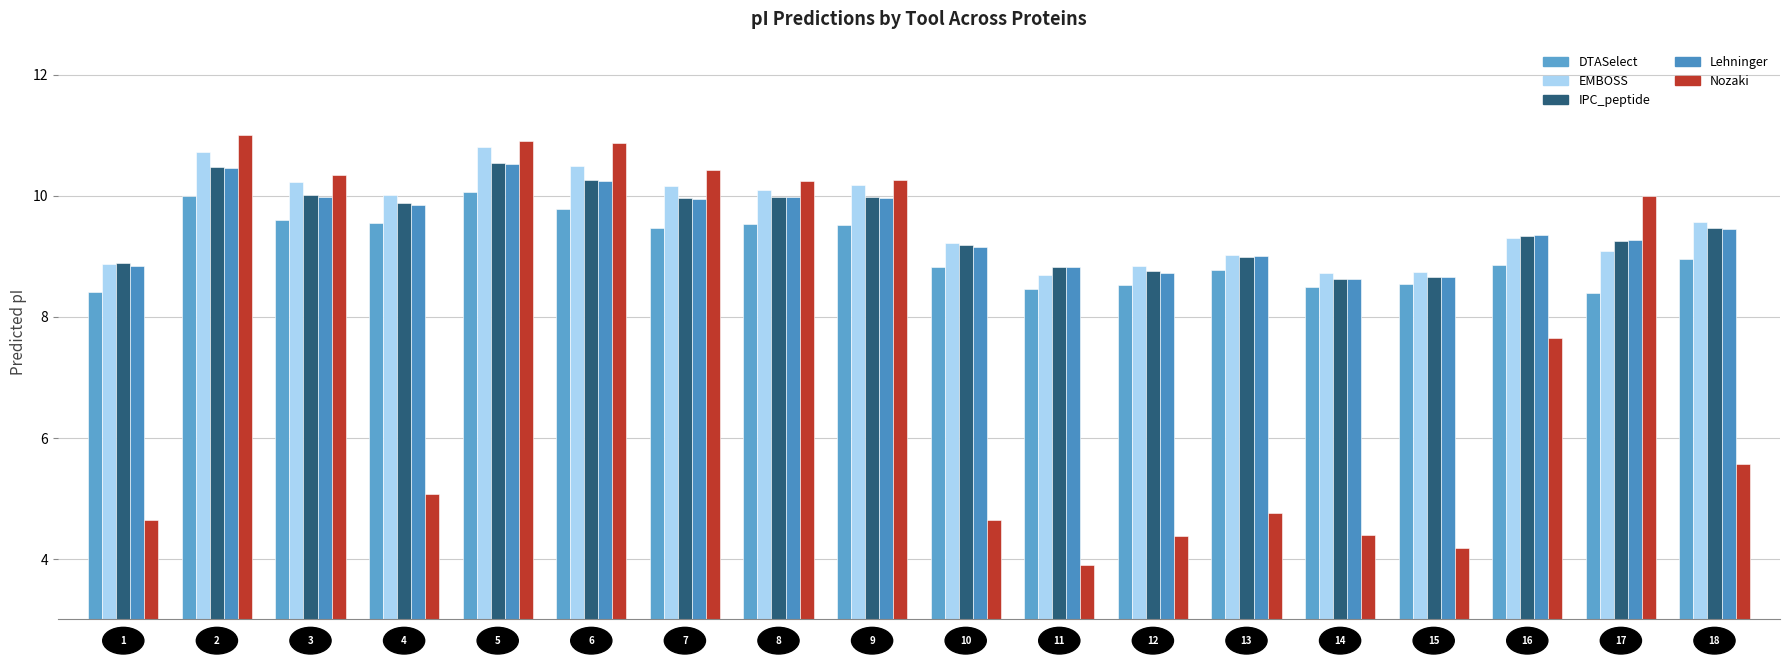

How many bars are there in total?

90